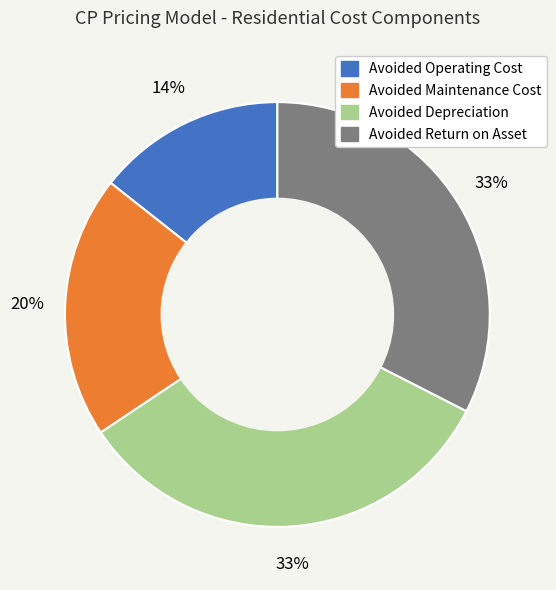

The Avoided Maintenance Cost slice represents 20% of the pie. True or false?

True